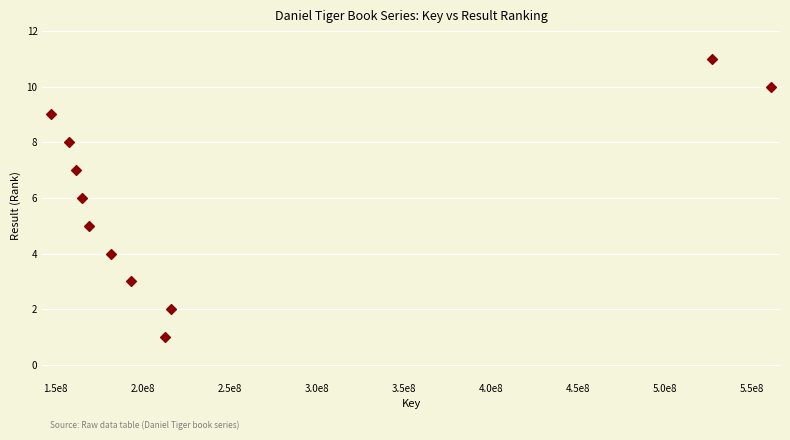

What is the average Y value?

6